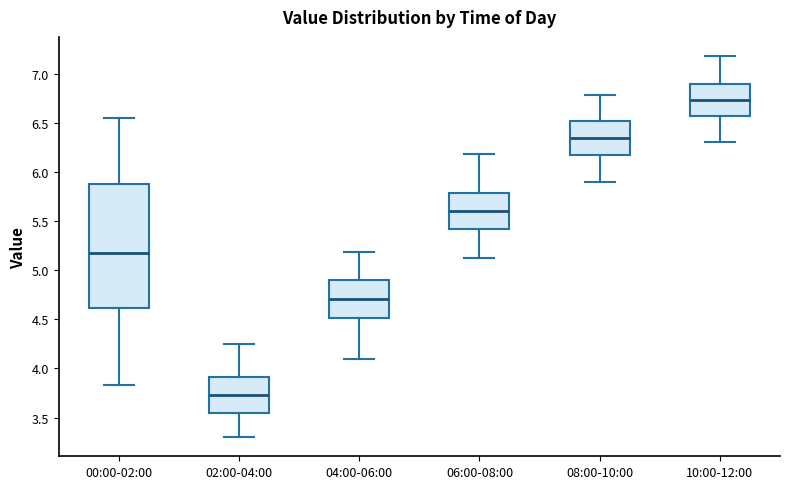

Comparing the boxes themselves (not the whiskers), which one is the tallest?

00:00-02:00